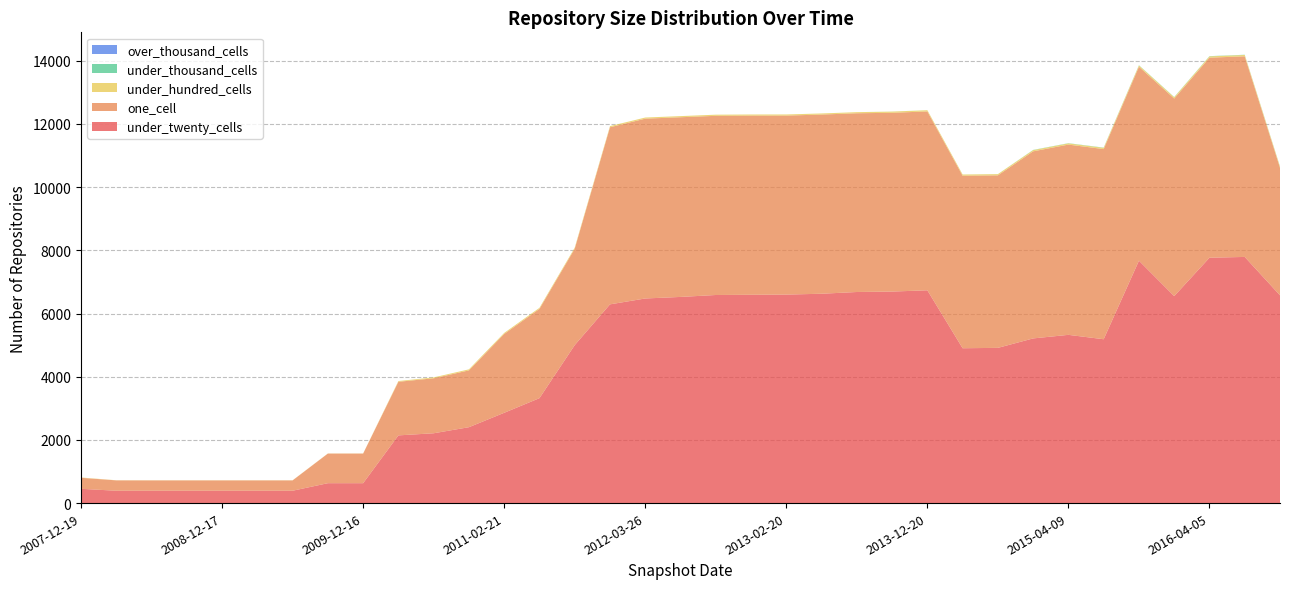

Reading left to right, what are all the values shown in this chart?

under_twenty_cells: 391	391	391	391	630	2143	2402	2210	2858	3321	5000	6290	6476	6525	6586	6593	6599	6626	6681	6695	6735	4901	4913	5212	5325	5186	7672	6551	7766	7791	6576
one_cell: 327	327	327	327	937	1696	1798	1740	2495	2826	3050	5605	5691	5687	5671	5670	5665	5671	5657	5658	5661	5460	5460	5921	6021	6018	6139	6253	6331	6350	4035
under_hundred_cells: 4	4	4	4	4	24	33	28	33	33	34	36	36	36	36	36	36	35	35	38	38	38	38	39	39	40	41	41	42	42	38
under_thousand_cells: 0	0	0	0	0	0	0	0	0	0	0	0	0	0	0	0	0	0	0	1	0	1	1	6	6	7	7	7	7	7	7
over_thousand_cells: 0	0	0	0	0	0	0	0	0	0	0	0	0	0	0	0	0	0	0	0	0	0	0	0	0	0	0	0	0	0	0